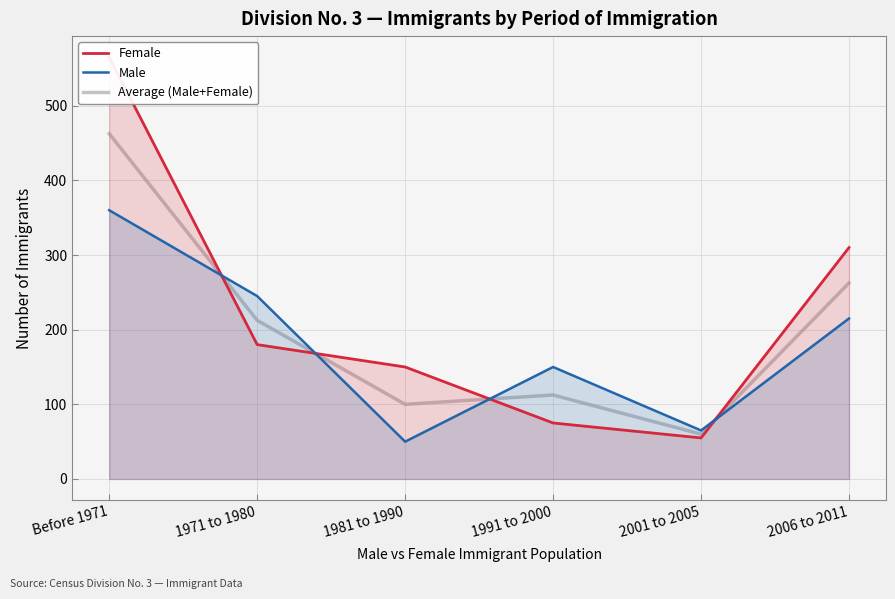

What position from the right is 2001 to 2005?

2